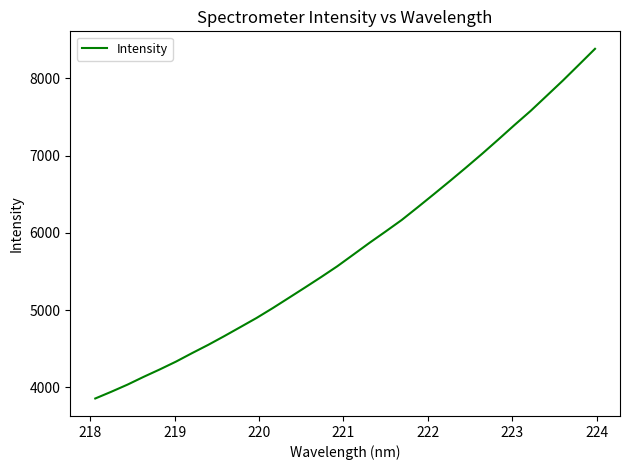

What is the difference between the maximum and minimum values?

4524.5